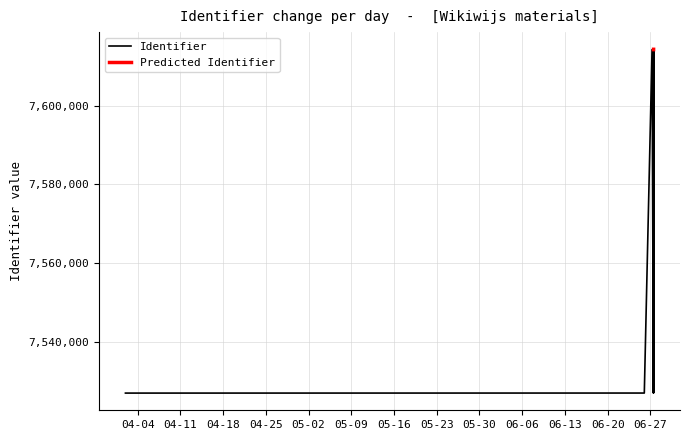

List the labels in order of value, smallest first.

2023-04-02, 2023-06-26, 2023-06-27, 2023-06-27, 2023-06-27, 2023-06-27, 2023-06-27, 2023-06-27, 2023-06-27, 2023-06-27